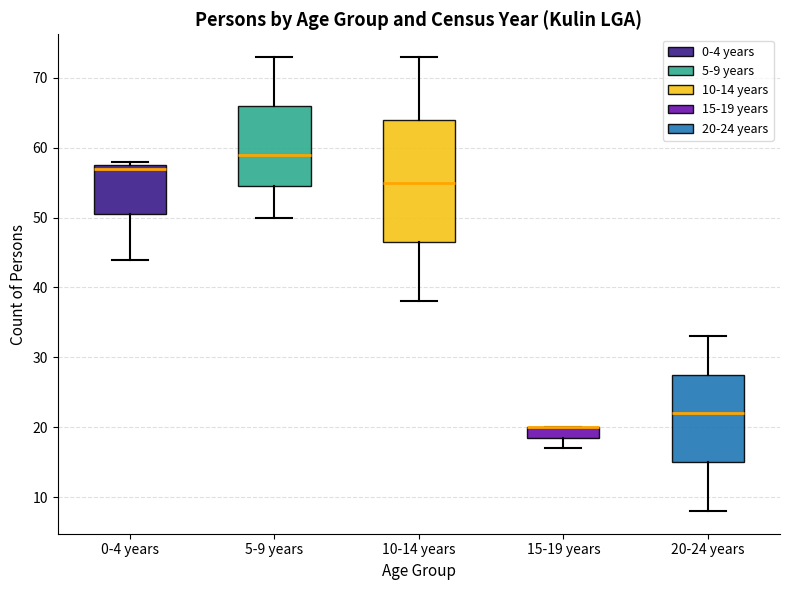

Where is the upper edge of the box for 5-9 years on the y-axis? The values are not printed on the chart, so give them approximately, as read against the axis.

66